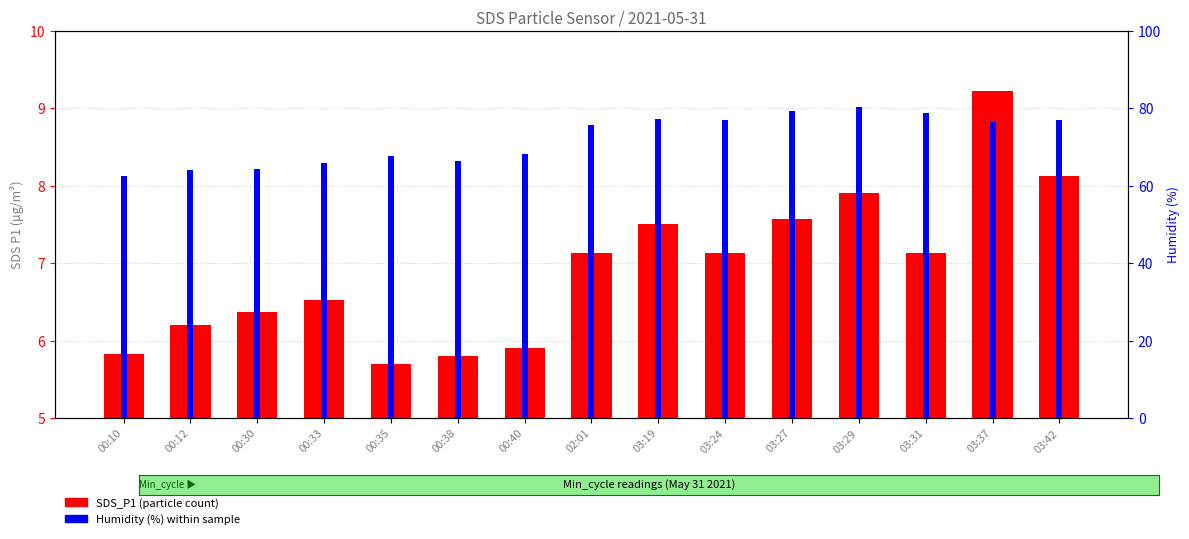

What is the average value of the SDS_P1 series?

6.9